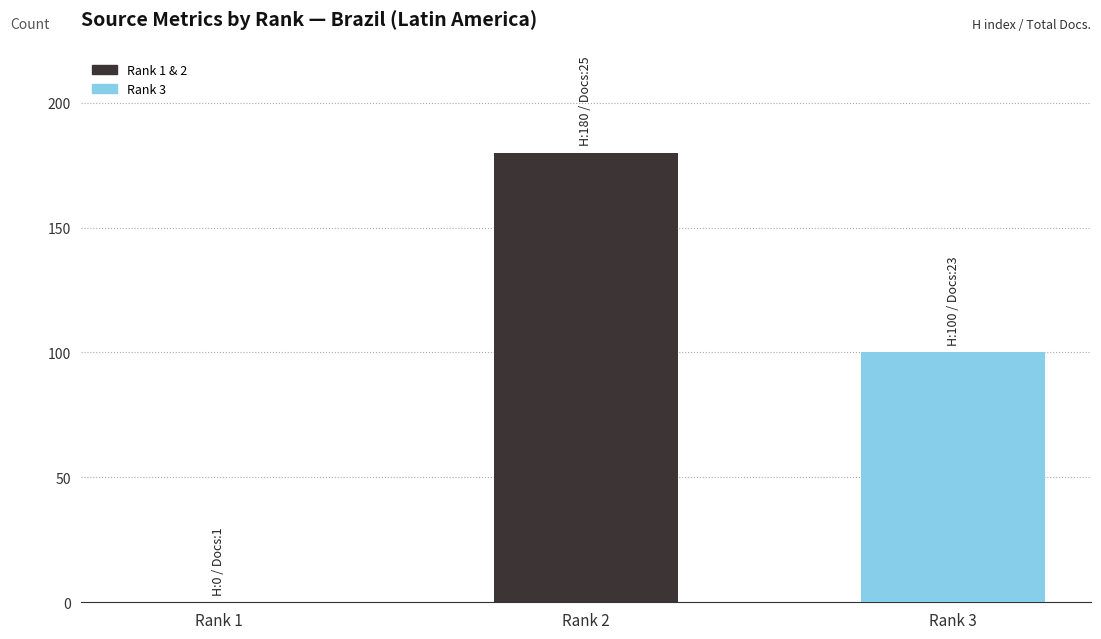

Is it true that the value at Rank 1 is 0?

True